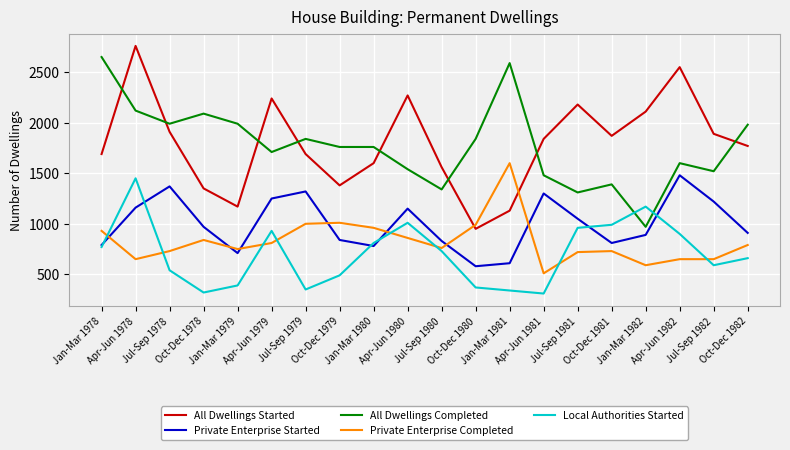

What are all the series names shown in the legend?

All Dwellings Started, Private Enterprise Started, All Dwellings Completed, Private Enterprise Completed, Local Authorities Started